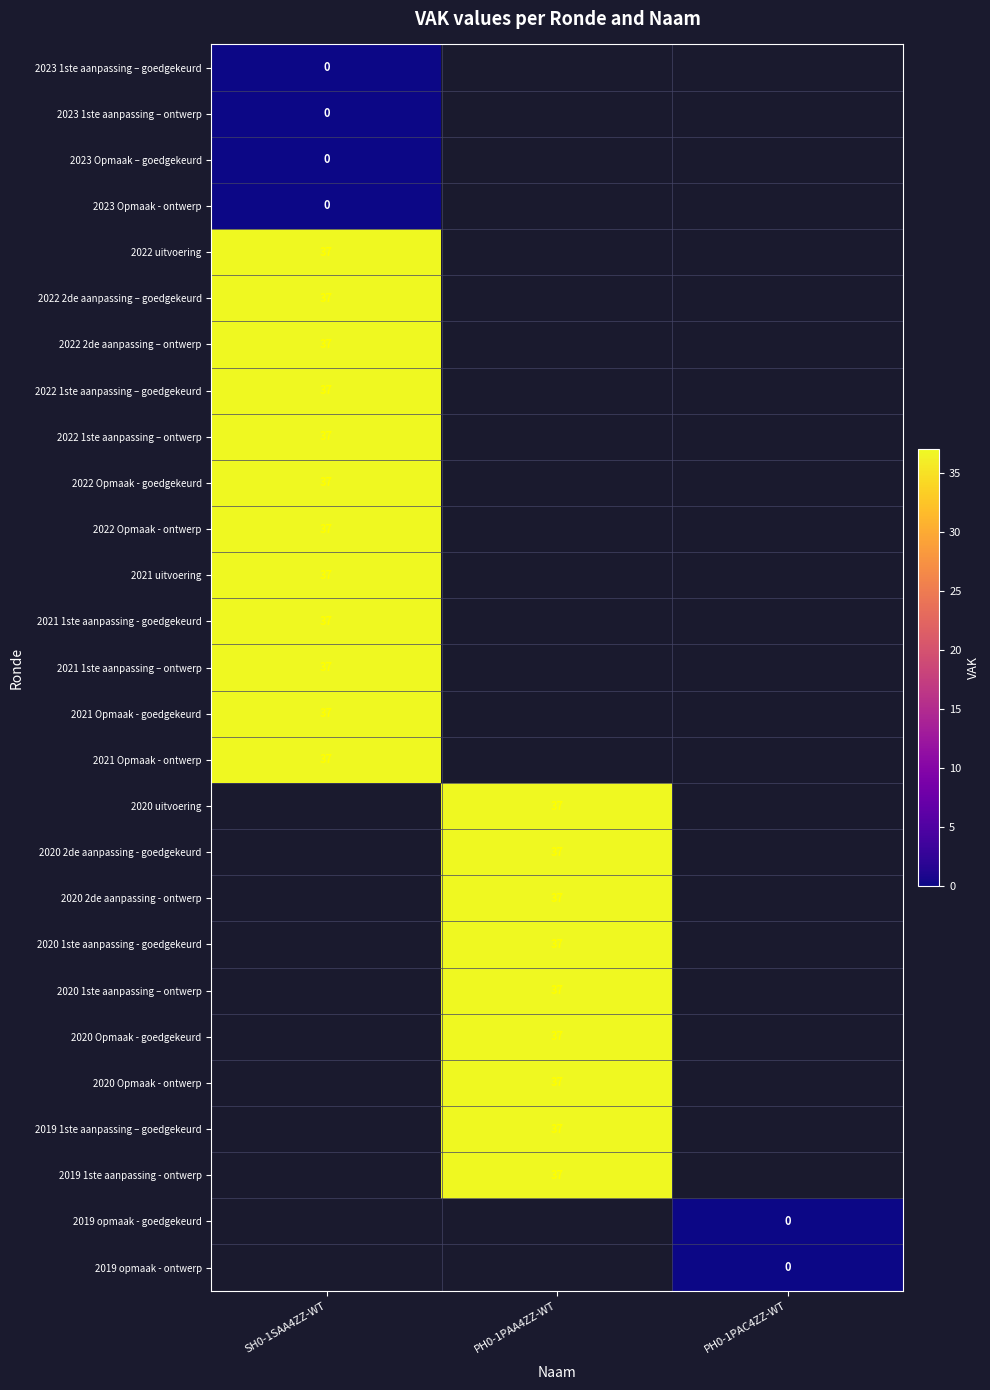

Is it true that 2021 Opmaak - ontwerp equals 37 at SH0-1SAA4ZZ-WT?

True